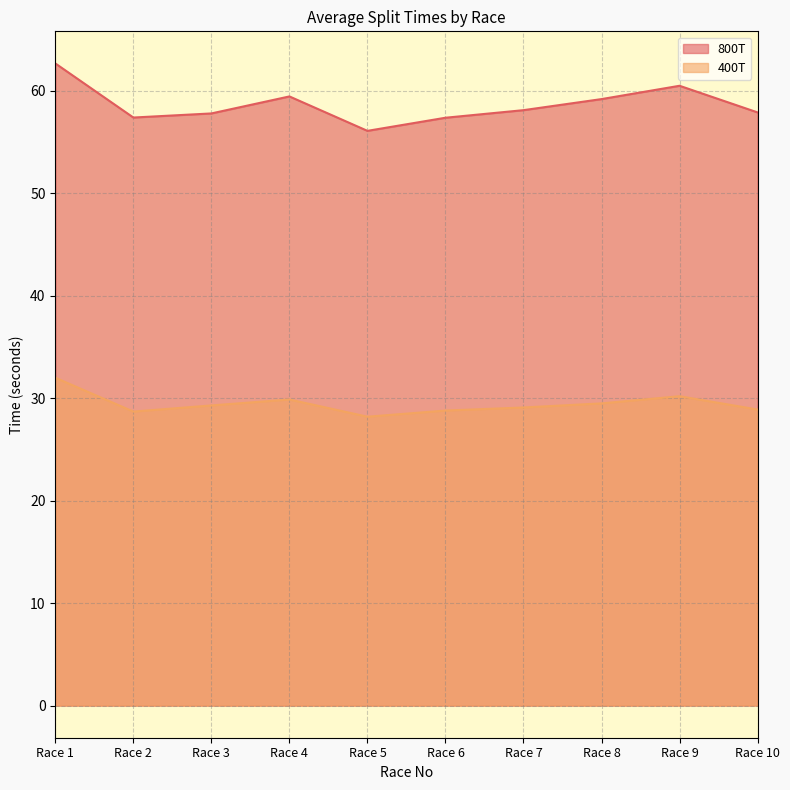

True or false: 800T has a value of 58.1 at Race 7.

True